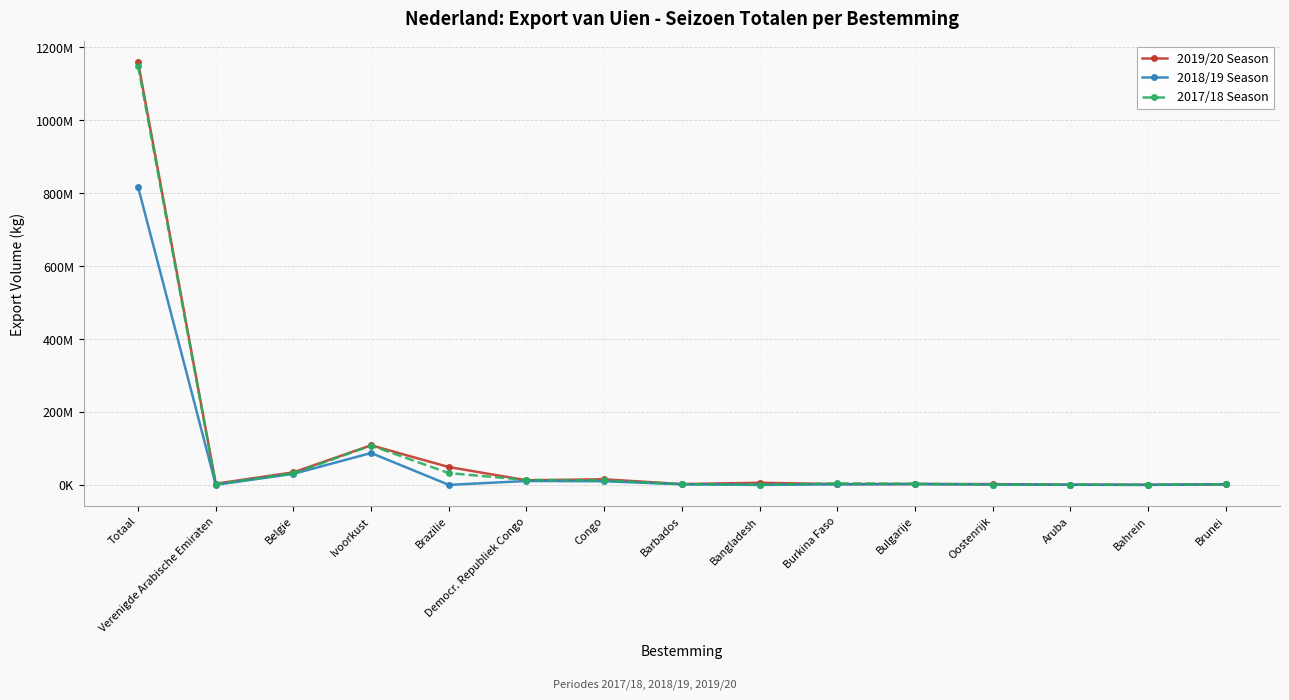

What are all the series names shown in the legend?

2019/20 Season, 2018/19 Season, 2017/18 Season